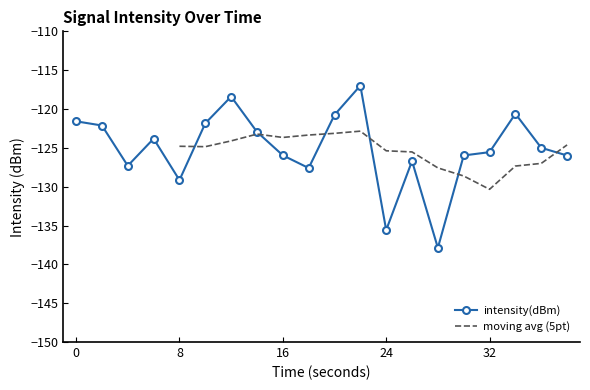

Reading left to right, what are all the values shown in this chart?

-121.6	-122.1	-127.3	-123.8	-129.2	-121.8	-118.4	-122.9	-126.0	-127.6	-120.8	-117.0	-135.6	-126.7	-137.9	-126.0	-125.6	-120.6	-125.0	-126.0